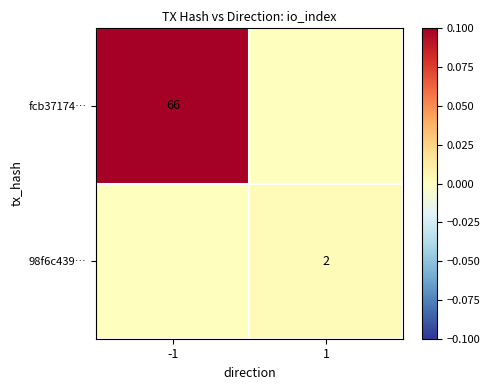

Is it true that fcb37174… equals 38 at -1?

False